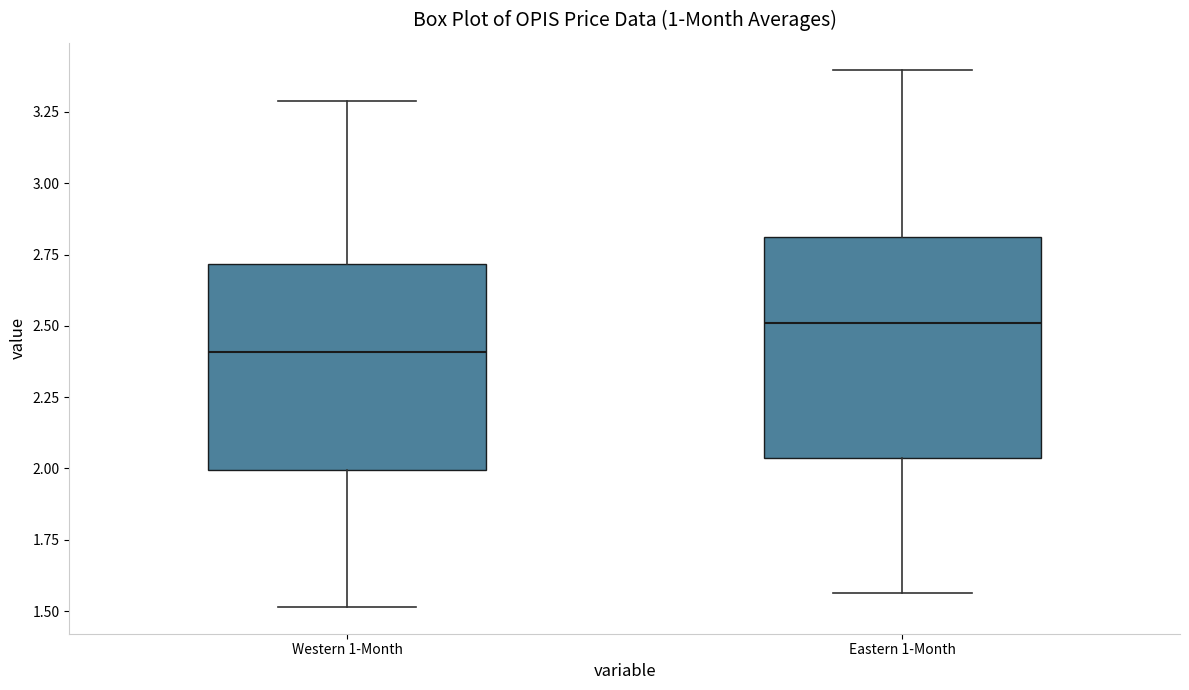

Where does the lower whisker of the box for Eastern 1-Month end on the y-axis? The values are not printed on the chart, so give them approximately, as read against the axis.

1.55